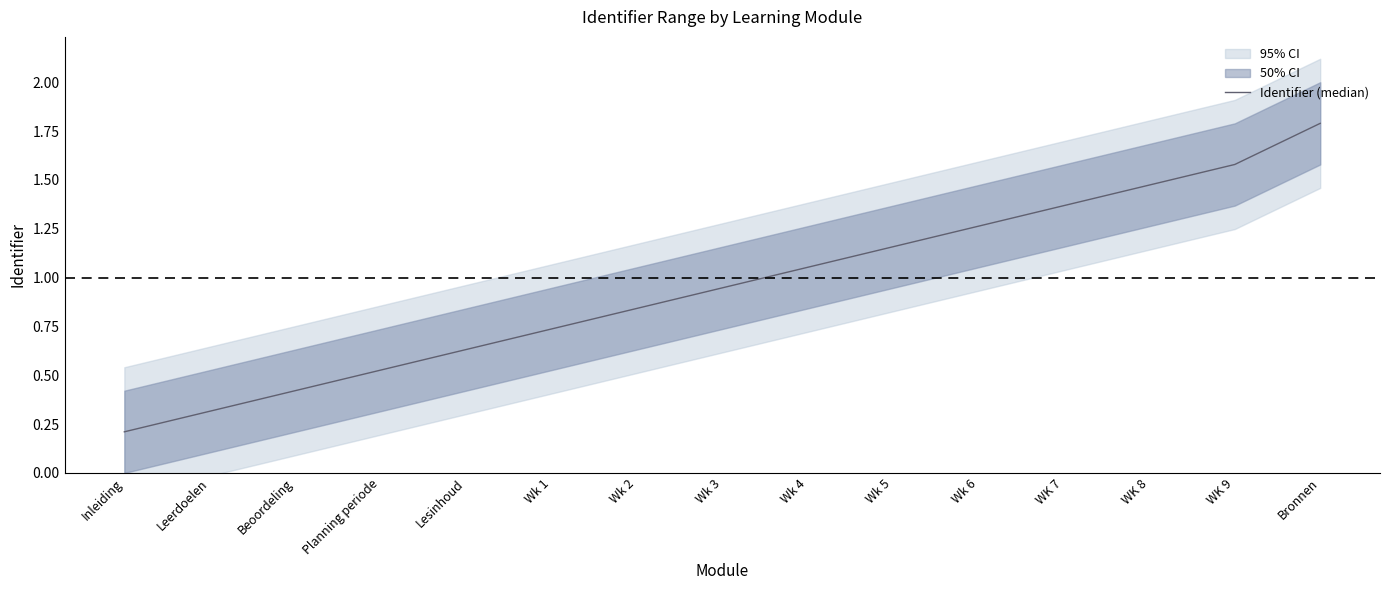

What is the difference between the maximum and second lowest values?

1.5